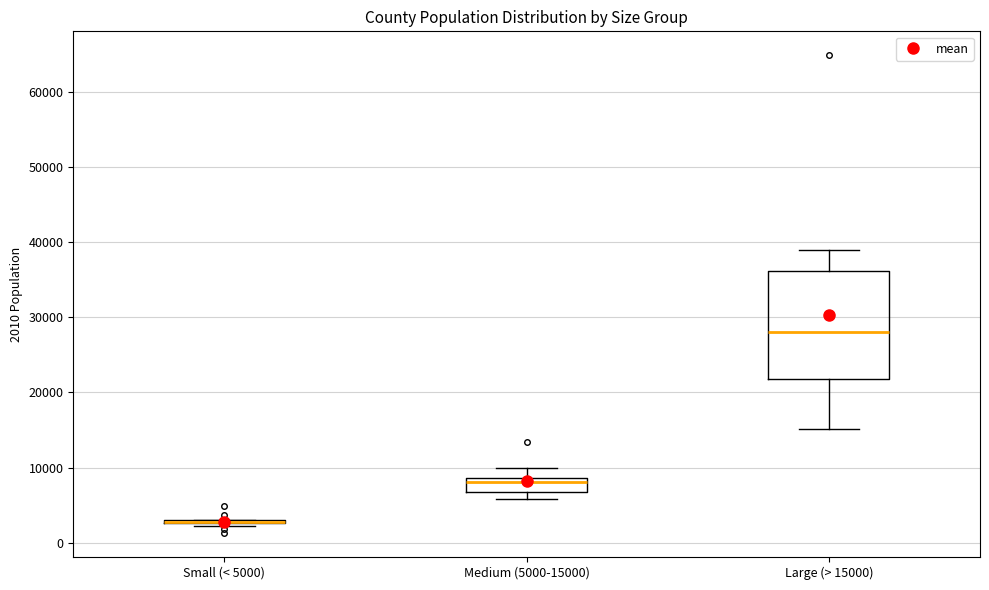

Reading left to right, read every box against the y-axis: the position of its median line, the range the box covers, and the ends of its whiskers. The values are not printed on the chart, so give them approximately, as read against the axis.

Small (< 5000): box collapsed to a line at 3000, whiskers 2000 to 3000
Medium (5000-15000): median 8000, box 7000 to 9000, whiskers 6000 to 10000
Large (> 15000): median 28000, box 22000 to 36000, whiskers 15000 to 39000